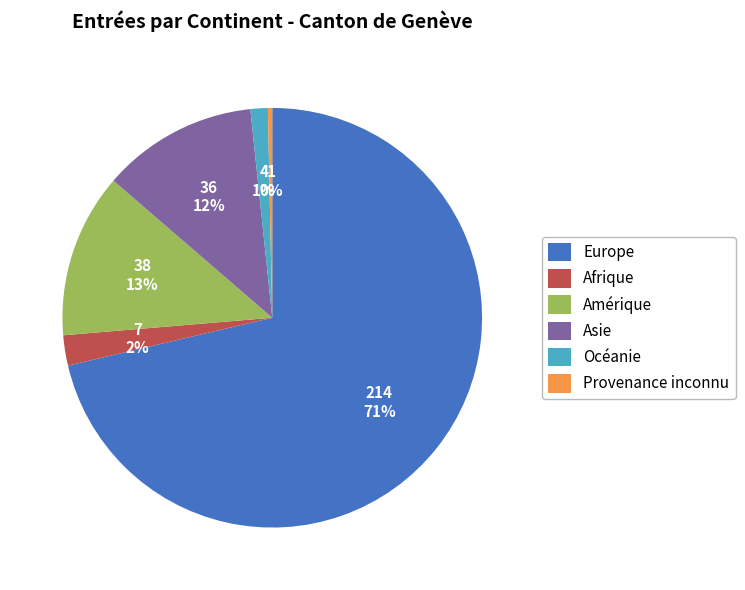

To the nearest percent, what is the average slice percentage?

17%